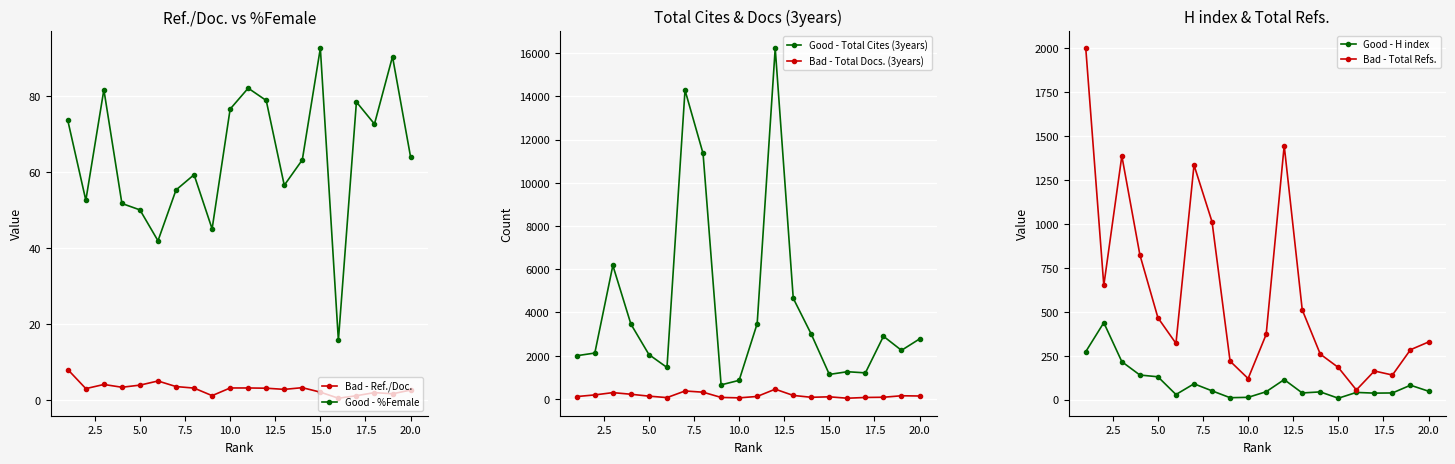

Reading left to right, transcribe all the data shown in this chart.

Bad - Ref./Doc.: 8.0	2.9	4.0	3.3	3.8	4.9	3.5	3.1	1.1	3.1	3.1	3.0	2.7	3.2	2.0	0.4	1.1	1.9	1.6	2.5
Good - %Female: 73.6	52.5	81.7	51.7	50.0	41.9	55.2	59.3	45.0	76.6	82.1	78.8	56.5	63.2	92.6	15.6	78.4	72.6	90.4	64.0
Good - Total Cites (3years): 2000.0	2124.0	6176.0	3463.0	2054.0	1457.0	14285.0	11356.0	652.0	861.0	3484.0	16224.0	4657.0	2994.0	1135.0	1260.0	1207.0	2900.0	2249.0	2776.0
Bad - Total Docs. (3years): 111.0	187.0	293.0	218.0	130.0	63.0	369.0	313.0	71.0	51.0	116.0	452.0	163.0	77.0	99.0	34.0	69.0	79.0	148.0	137.0
Good - H index: 273.0	438.0	216.0	140.0	130.0	29.0	90.0	50.0	11.0	13.0	45.0	114.0	38.0	44.0	8.0	41.0	37.0	38.0	82.0	48.0
Bad - Total Refs.: 2000.0	650.0	1387.0	824.0	466.0	320.0	1335.0	1012.0	219.0	120.0	371.0	1446.0	511.0	259.0	183.0	55.0	163.0	140.0	284.0	328.0